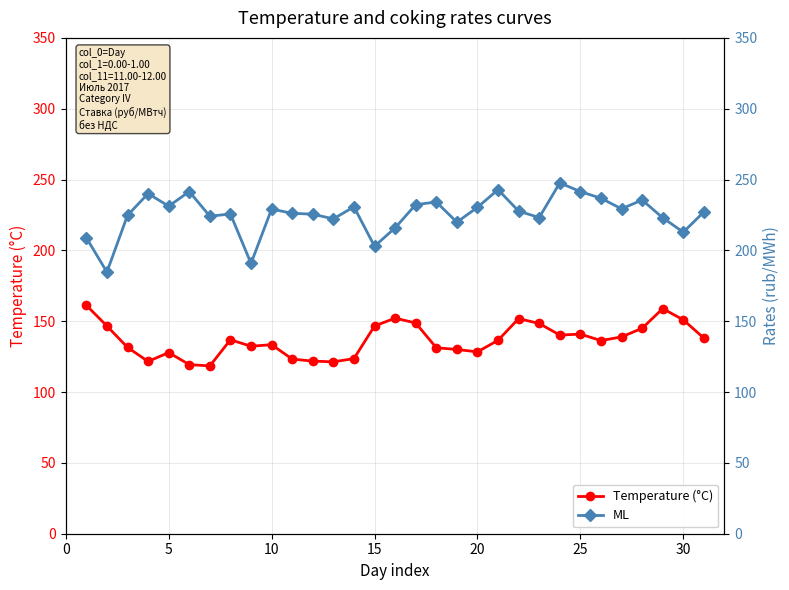

True or false: ML and Temperature (°C) intersect in this chart.

False